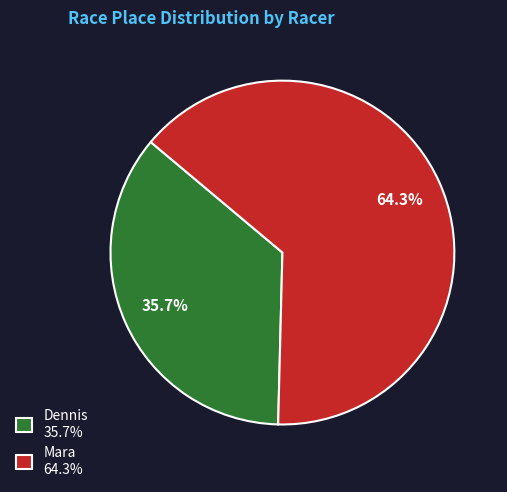

What is the total percentage of Mara and Dennis?

100.0%